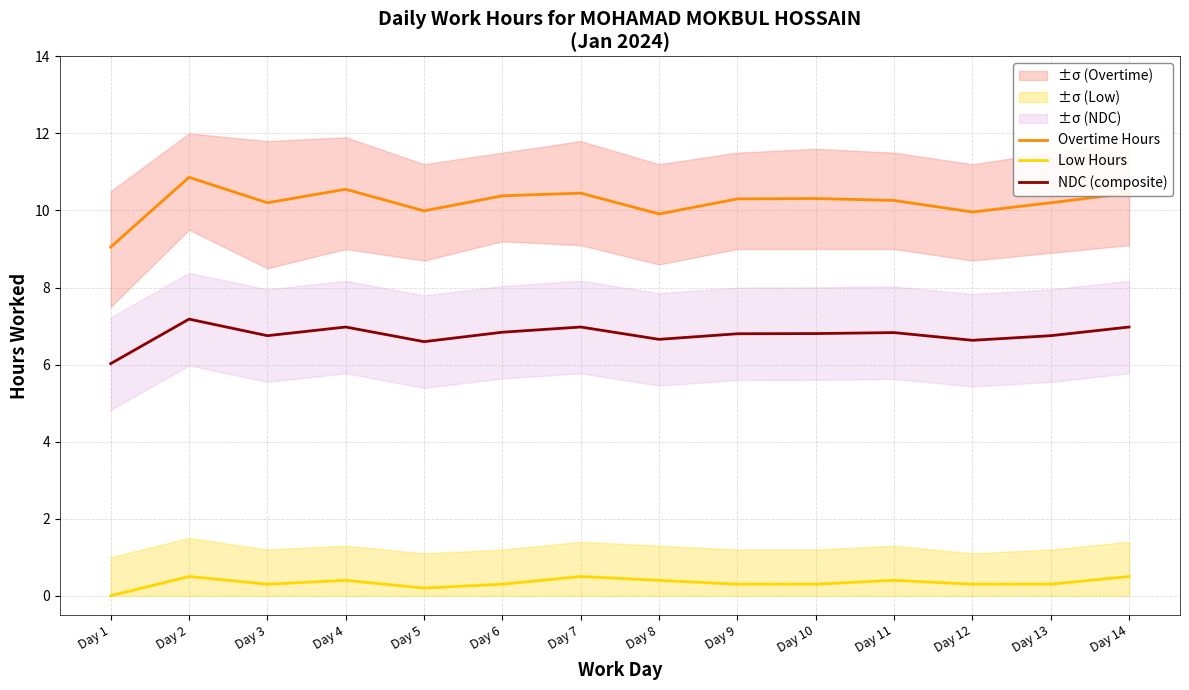

How many lines are shown in the chart?

3